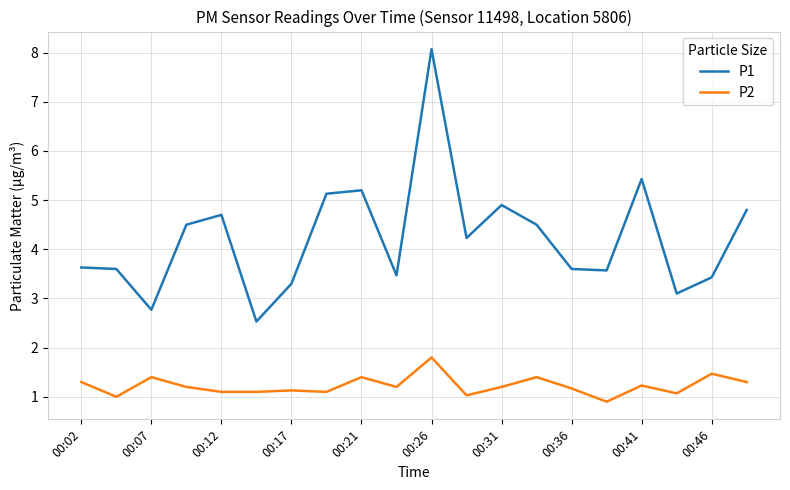

True or false: P2 and P1 intersect in this chart.

False